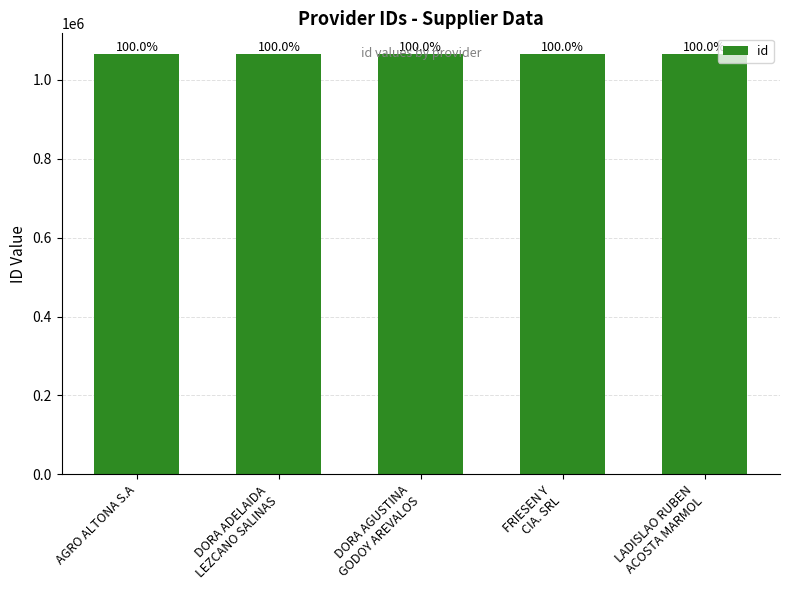

How many bars are there in total?

5